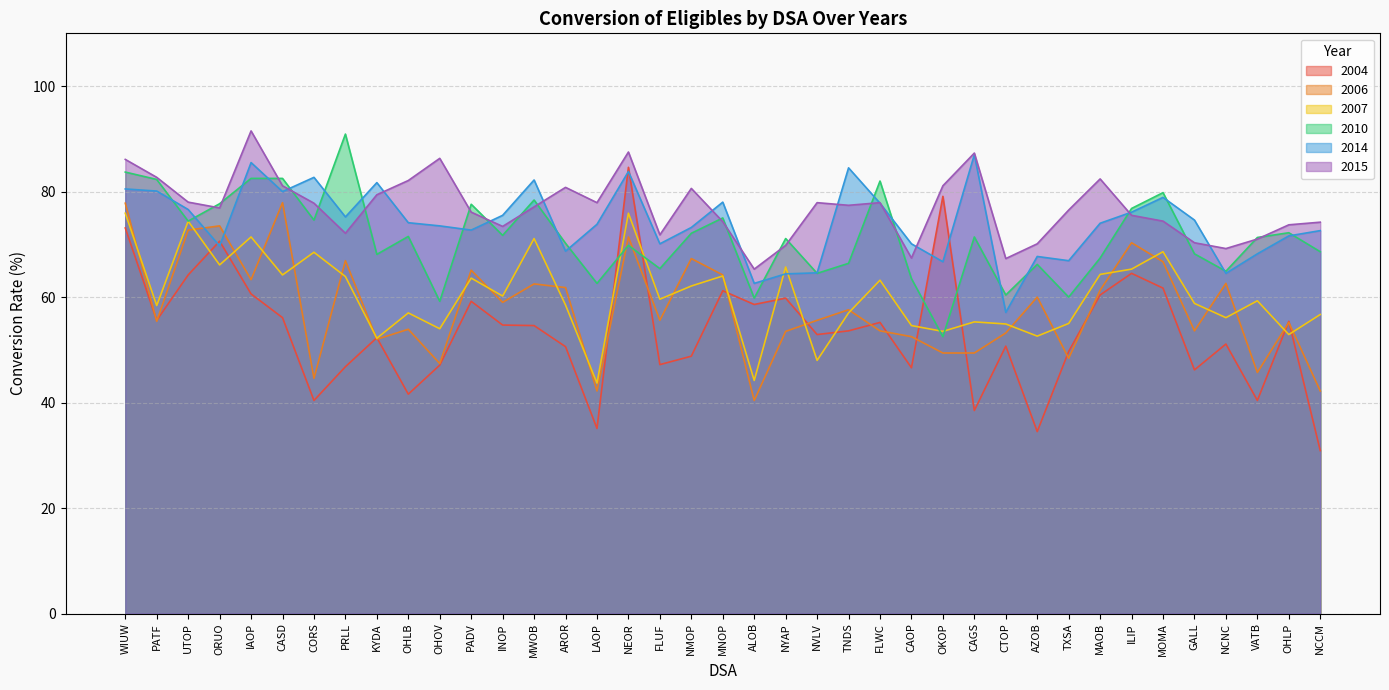

Rank the series at TXSA from lowest to highest value.

2006, 2004, 2007, 2010, 2014, 2015